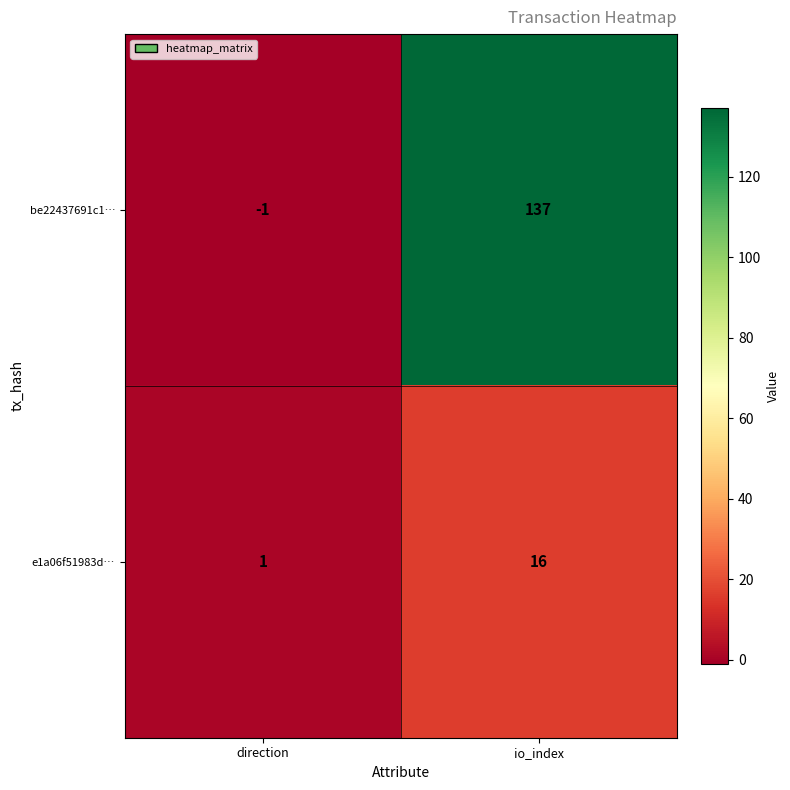

Where is be22437691c1… nearest to the value 68?

direction